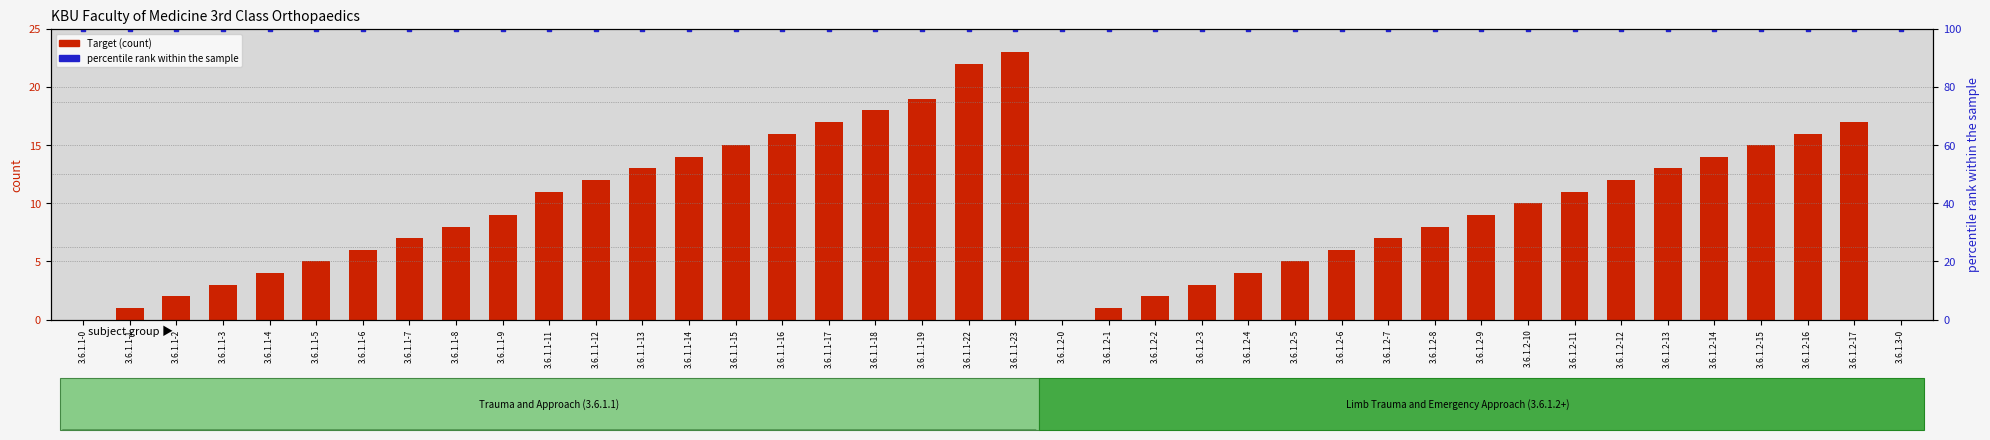

At which category is the sum across all series the highest?

3.6.1.1-23